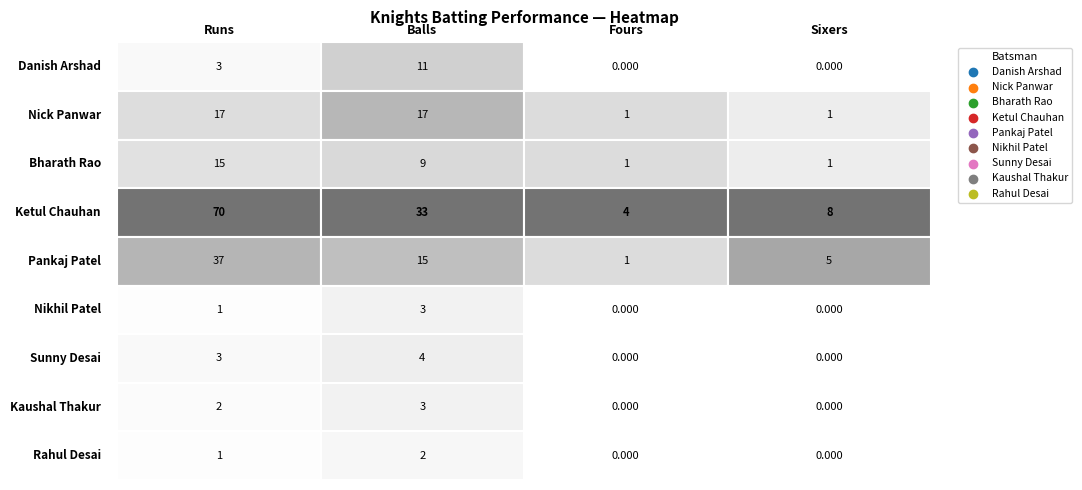

How many Kaushal Thakur values are between 0 and 3?

4